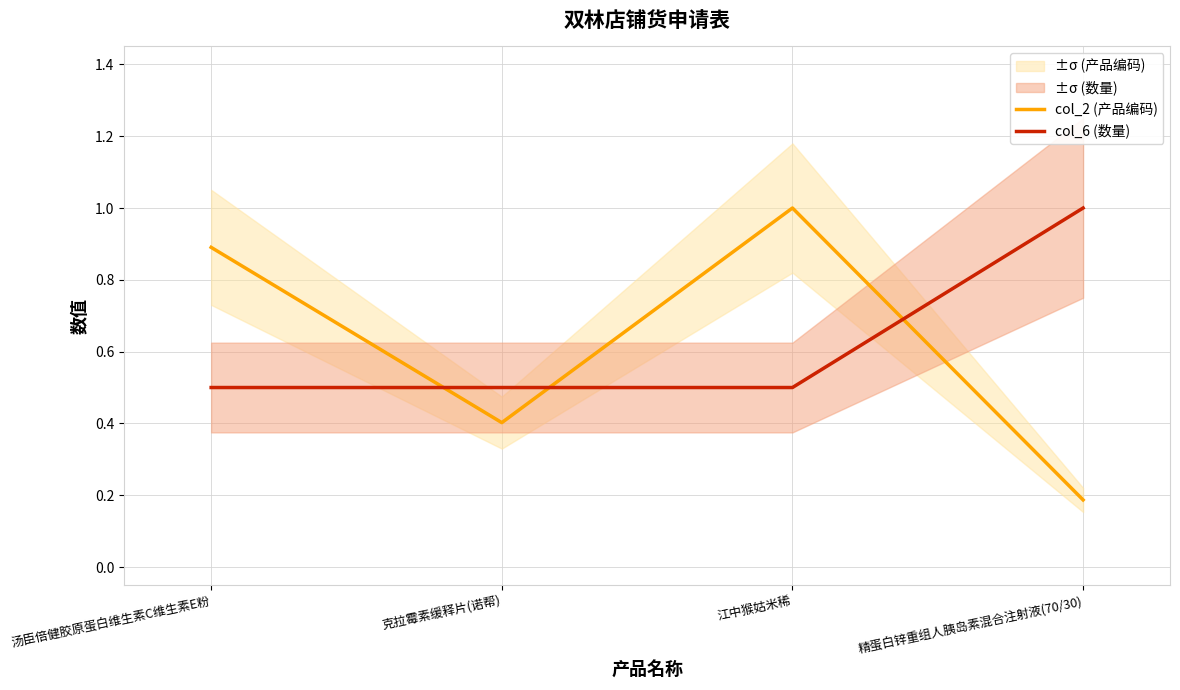

How many categories are shown in the chart?

4